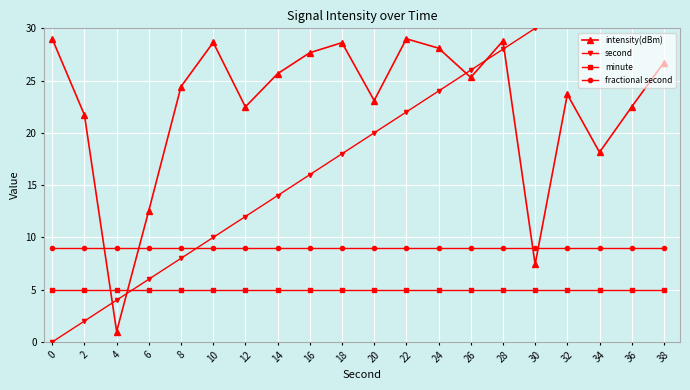

Which series ends up on top after the final intersection of second and intensity(dBm)?

second